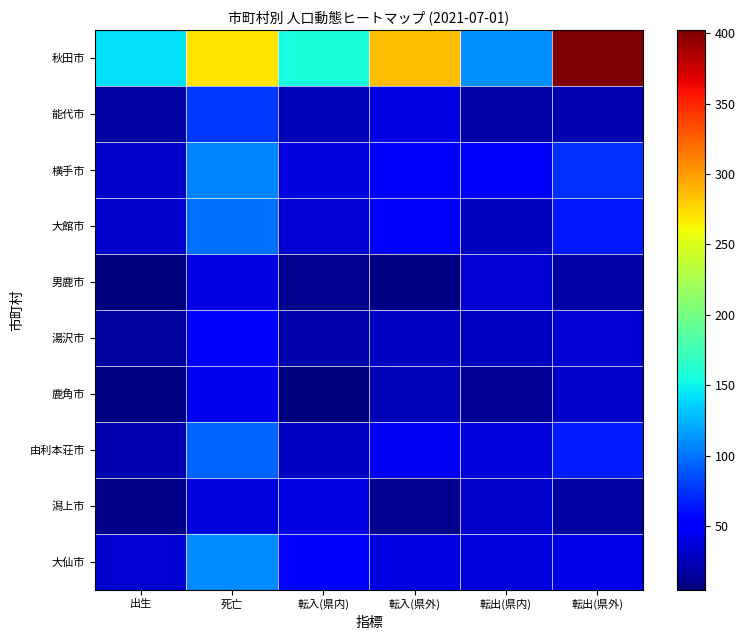

How many distinct data groups are displayed?

10